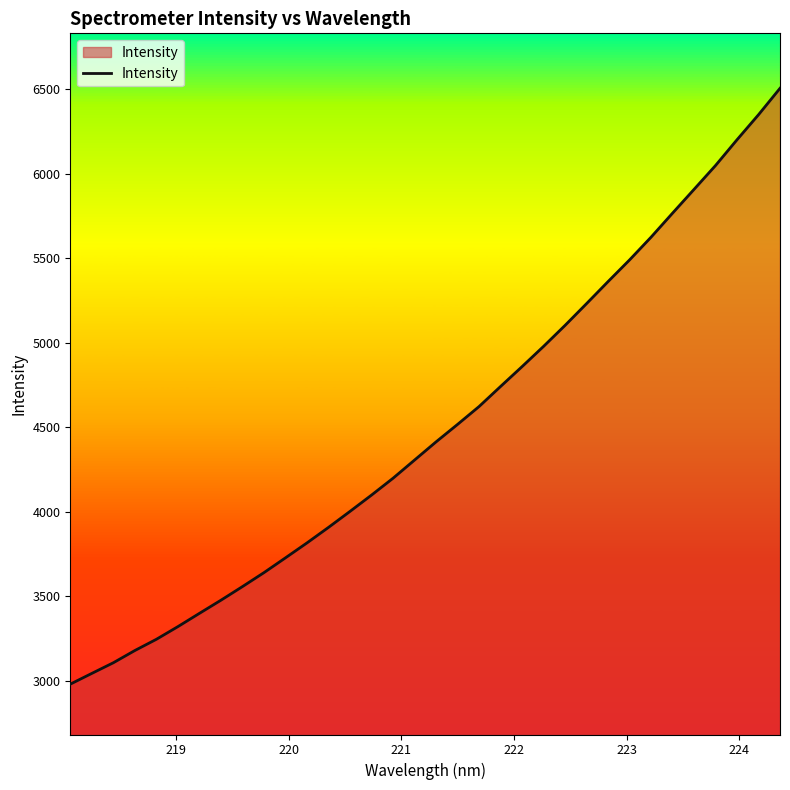

How many lines are shown in the chart?

1